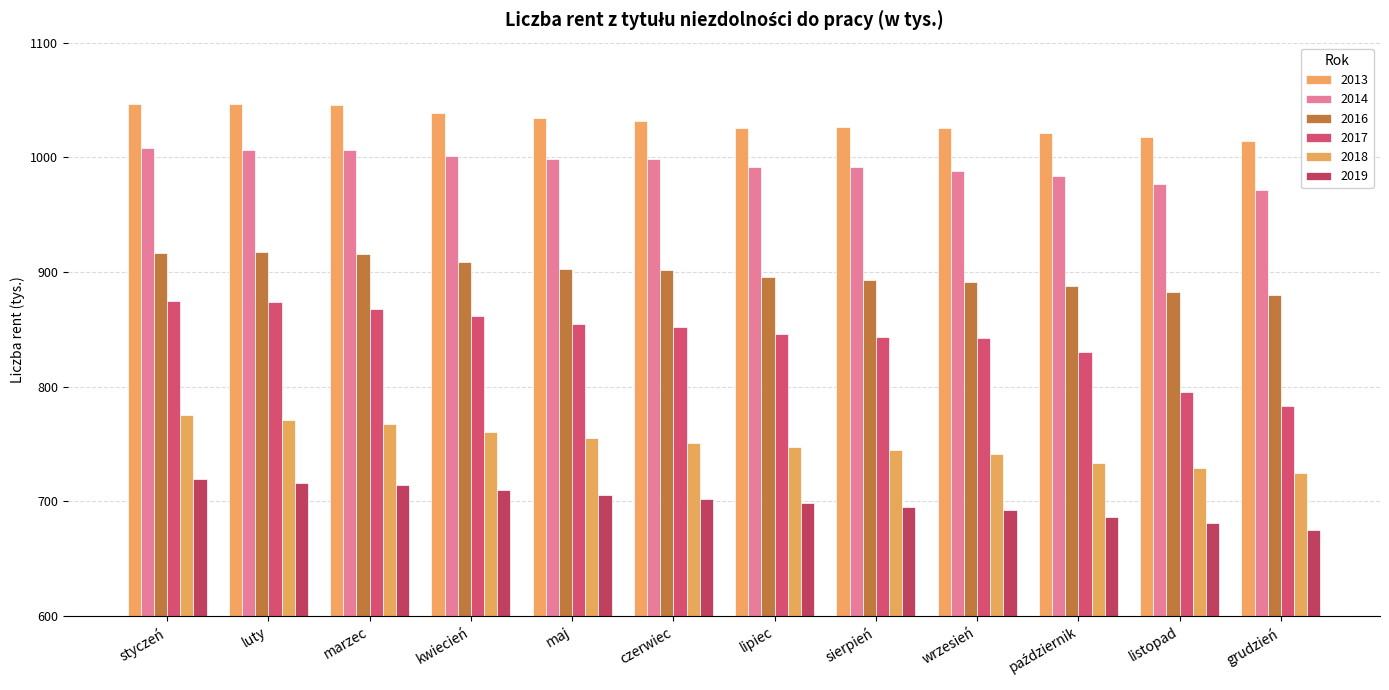

Does the chart contain stacked bars?

No